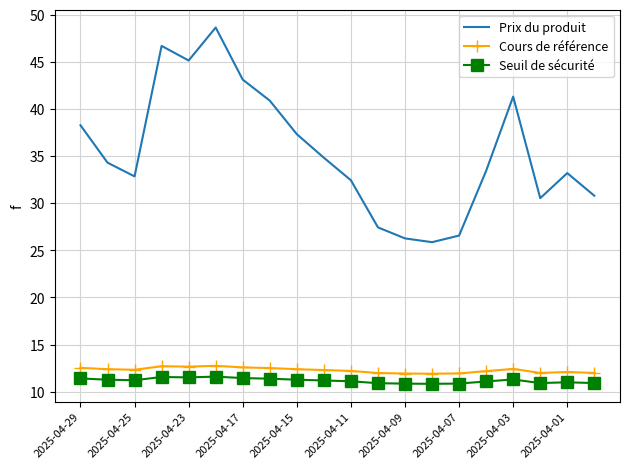

True or false: Prix du produit and Seuil de sécurité cross at least once.

False